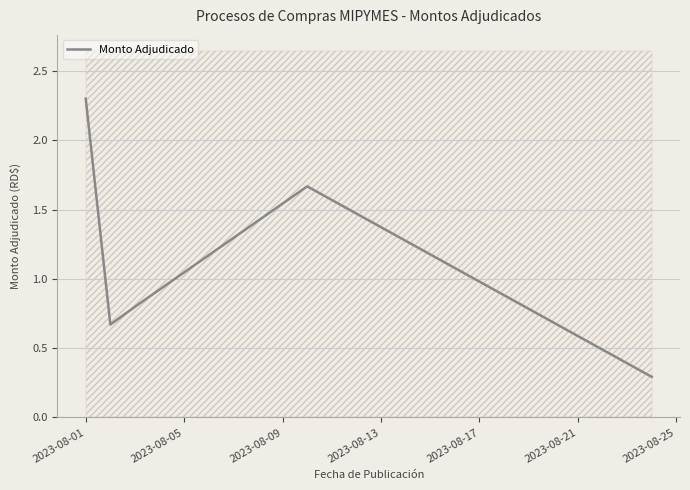

What is the minimum value for Monto Adjudicado?

0.3